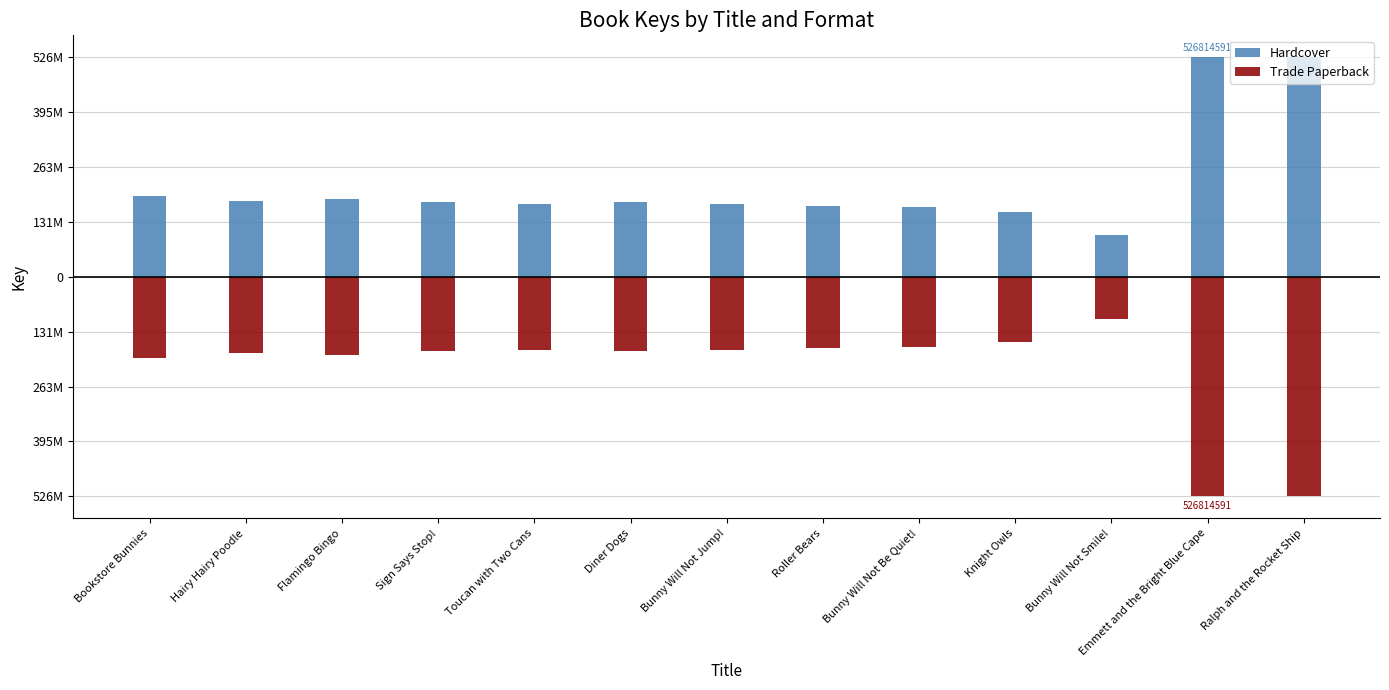

What is the label of the 9th bar from the left?

Bunny Will Not Be Quiet!